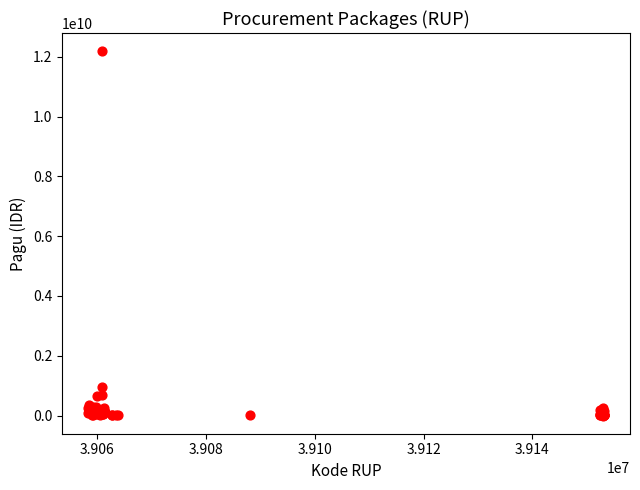

What Y value in the scatter plot is closest to 6092566000?

971640000